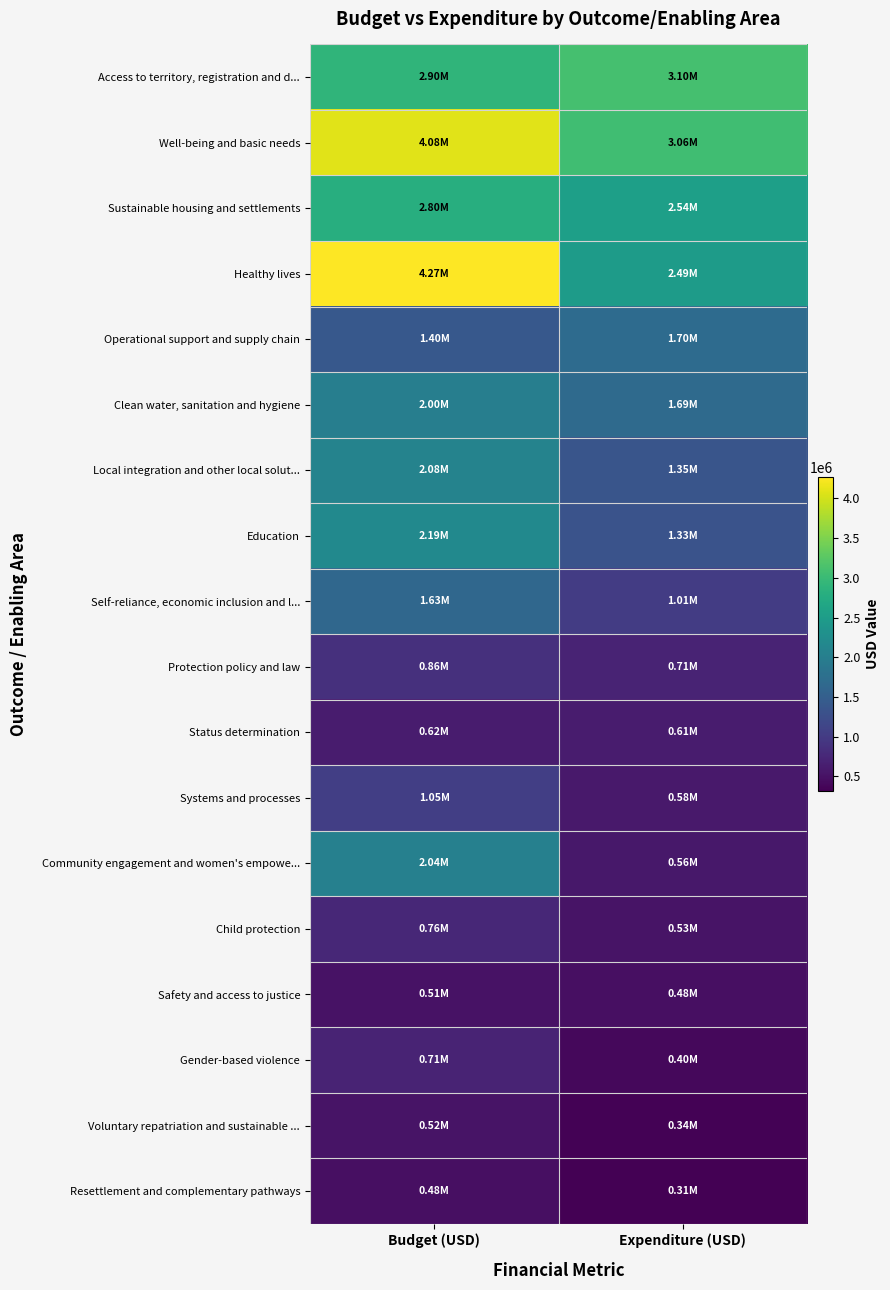

Reading left to right, transcribe all the data shown in this chart.

Access to territory, registration and d...: Budget (USD)=2899737	Expenditure (USD)=3096026
Well-being and basic needs: Budget (USD)=4083358	Expenditure (USD)=3062257
Sustainable housing and settlements: Budget (USD)=2800785	Expenditure (USD)=2544448
Healthy lives: Budget (USD)=4267843	Expenditure (USD)=2490489
Operational support and supply chain: Budget (USD)=1401469	Expenditure (USD)=1701256
Clean water, sanitation and hygiene: Budget (USD)=2000785	Expenditure (USD)=1687085
Local integration and other local solut...: Budget (USD)=2079119	Expenditure (USD)=1352999
Education: Budget (USD)=2186758	Expenditure (USD)=1331113
Self-reliance, economic inclusion and l...: Budget (USD)=1632379	Expenditure (USD)=1010208
Protection policy and law: Budget (USD)=856872	Expenditure (USD)=708039
Status determination: Budget (USD)=617729	Expenditure (USD)=609076
Systems and processes: Budget (USD)=1051785	Expenditure (USD)=579229
Community engagement and women's empowe...: Budget (USD)=2043379	Expenditure (USD)=564669
Child protection: Budget (USD)=761090	Expenditure (USD)=528771
Safety and access to justice: Budget (USD)=508868	Expenditure (USD)=484162
Gender-based violence: Budget (USD)=707531	Expenditure (USD)=400093
Voluntary repatriation and sustainable ...: Budget (USD)=518159	Expenditure (USD)=338787
Resettlement and complementary pathways: Budget (USD)=478159	Expenditure (USD)=314705